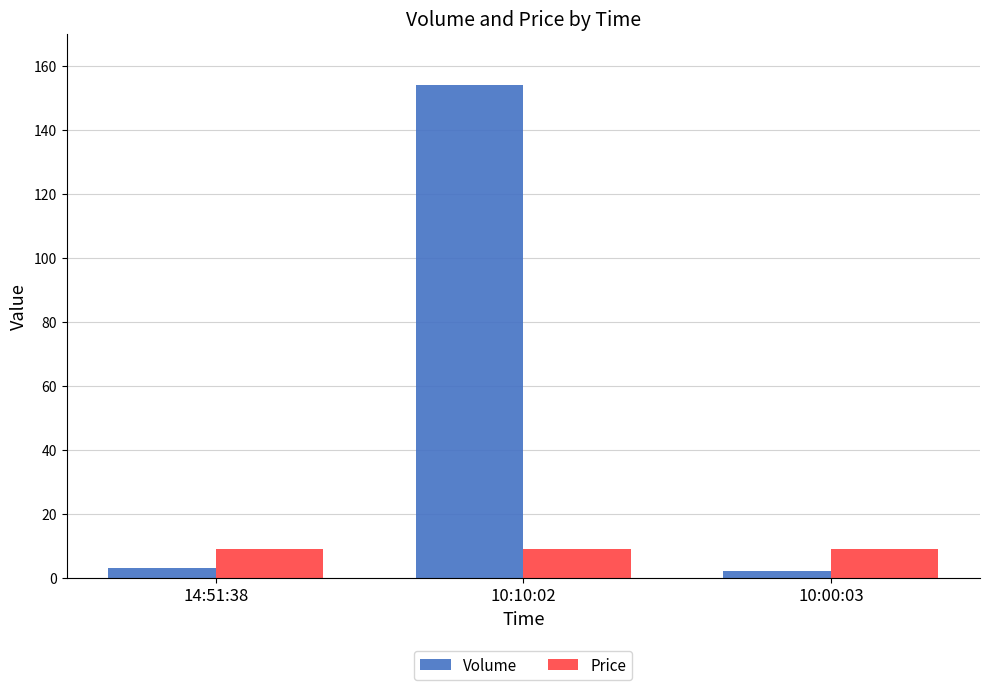

At how many categories does at least one series exceed 95?

1